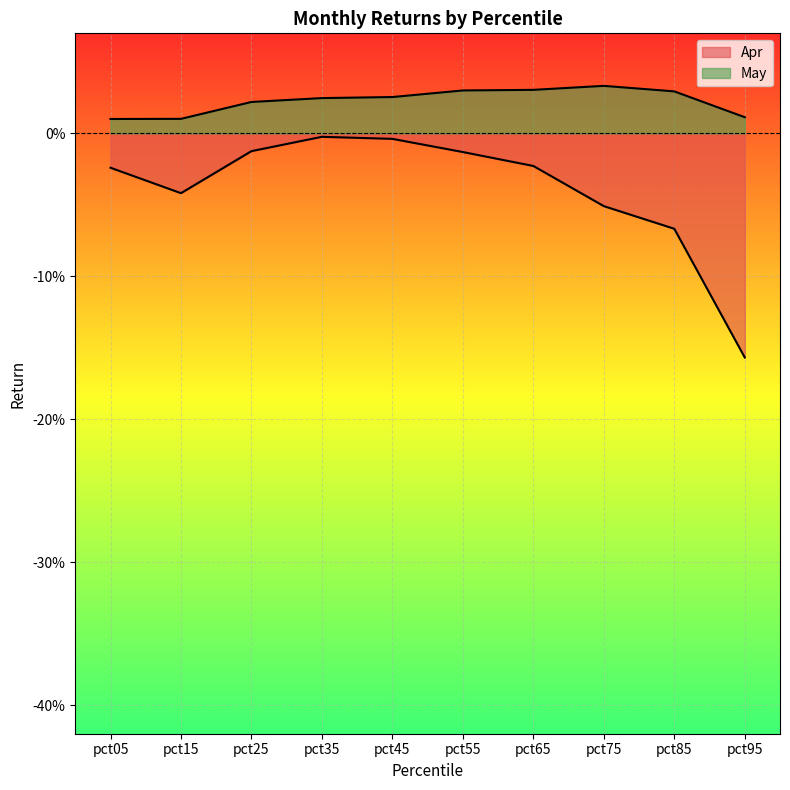

At which label does May reach its peak?

pct75